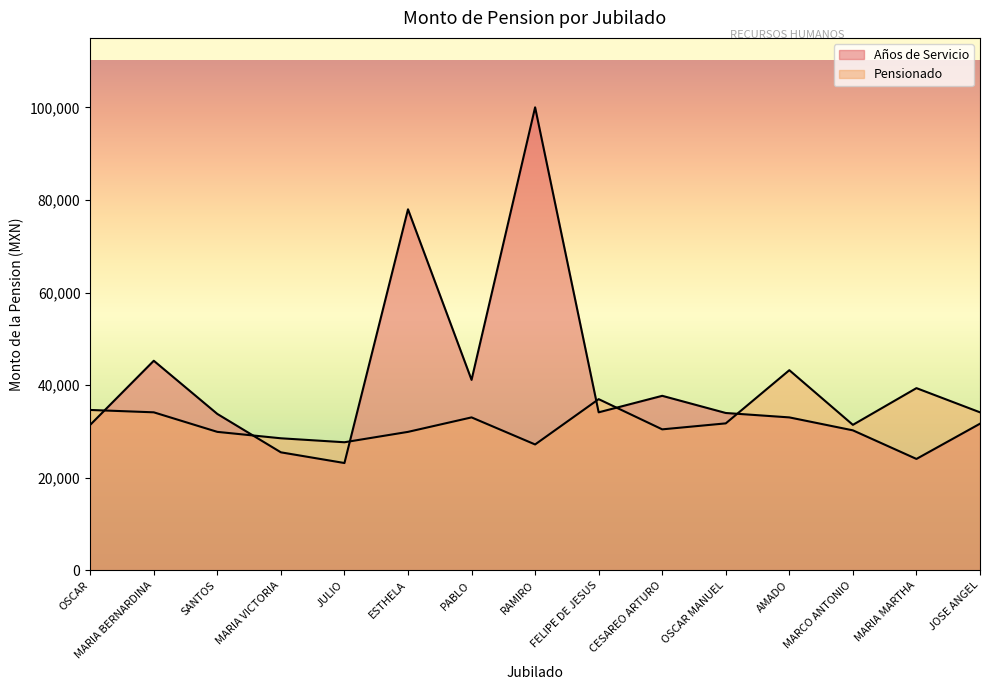

The Pensionado series shows 17551.3 at JOSE ANGEL. True or false?

False